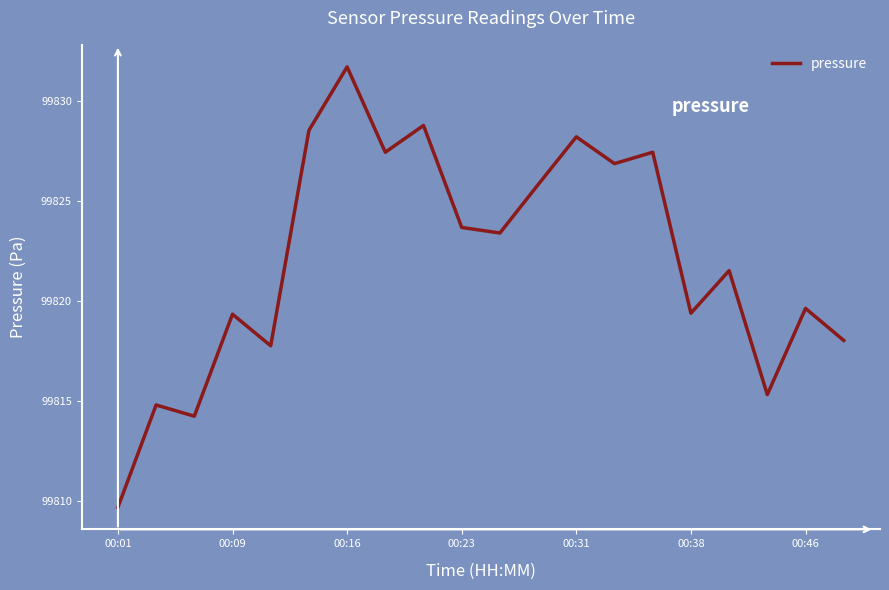

What is the maximum value shown in the chart?

99831.7